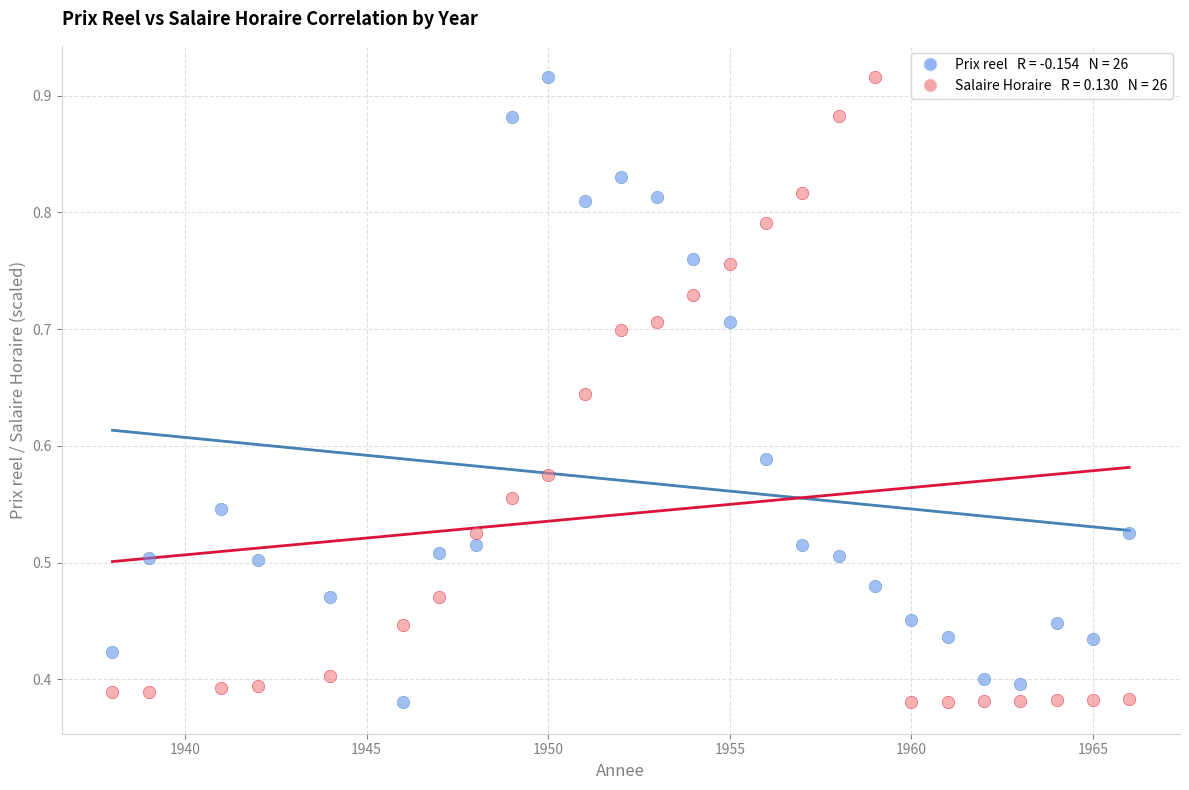

Across all data points, what is the range of X values (max minus min)?

28.0